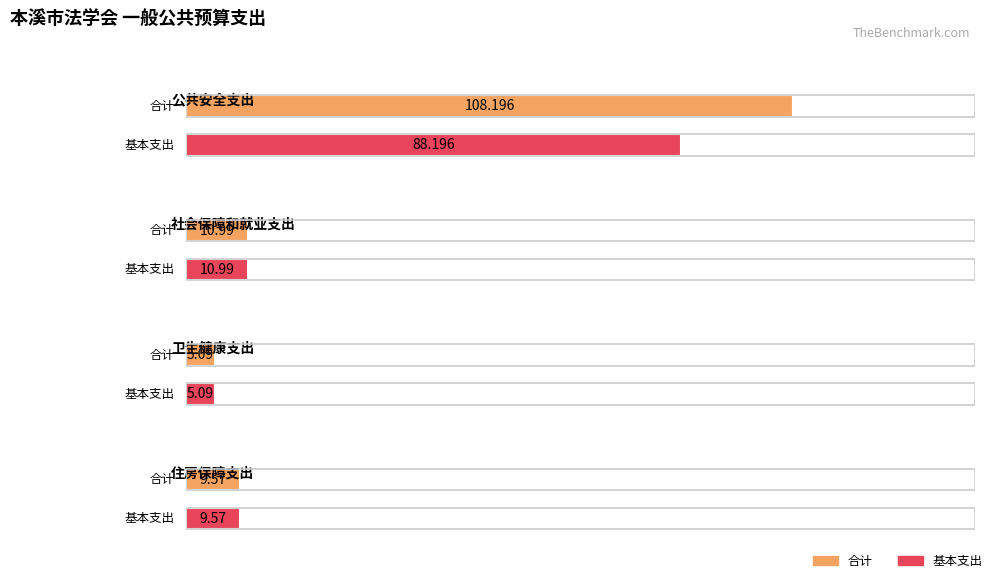

At which category is the sum across all series the highest?

公共安全支出